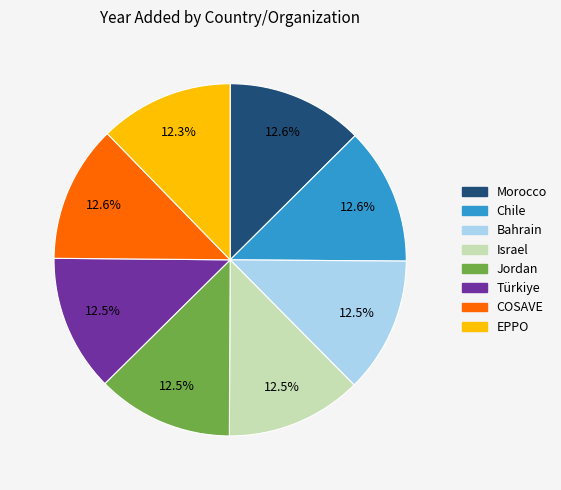

To the nearest percent, what is the combined percentage of Chile and Türkiye?

25%